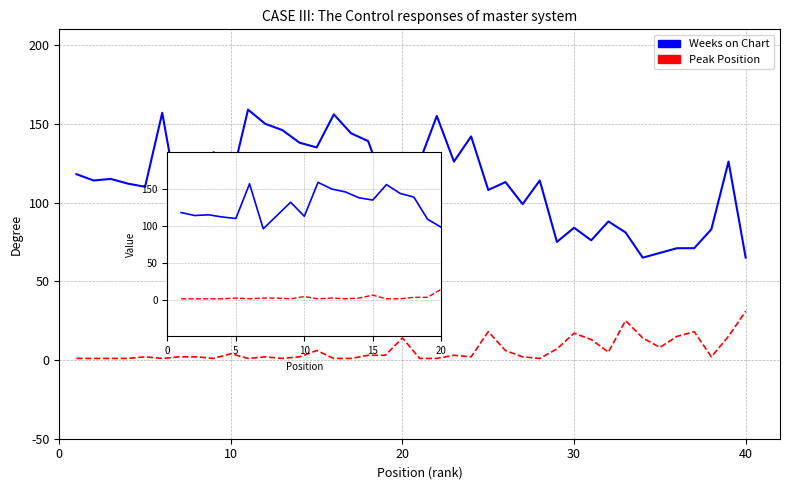

True or false: Peak Position and Weeks on Chart intersect in this chart.

False